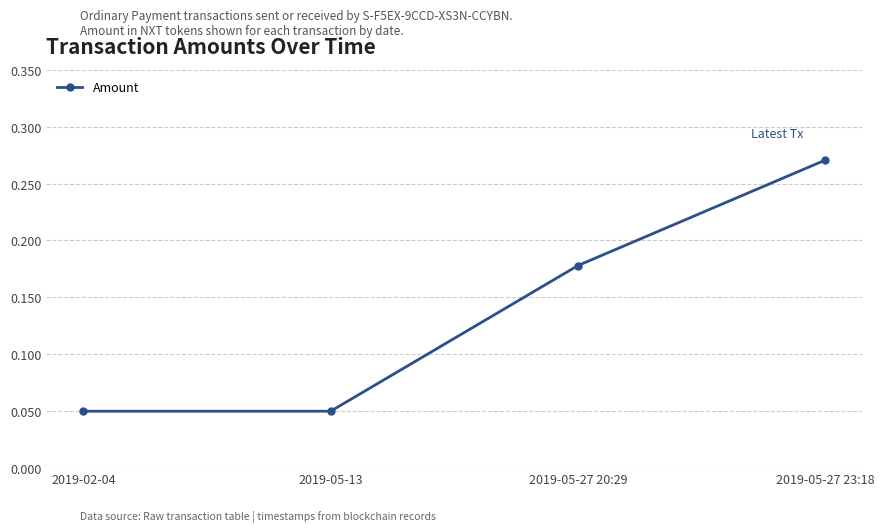

What position from the left is 2019-05-13?

2